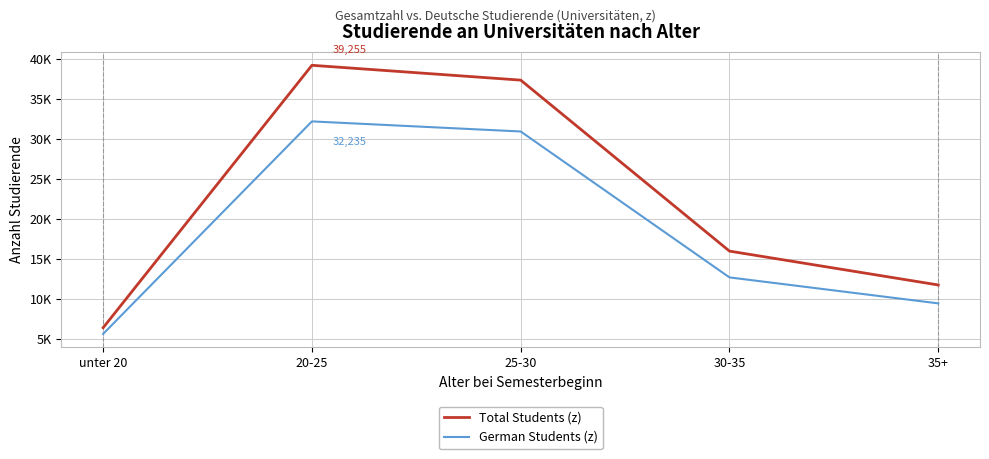

Does the chart display data point markers on the line(s)?

No